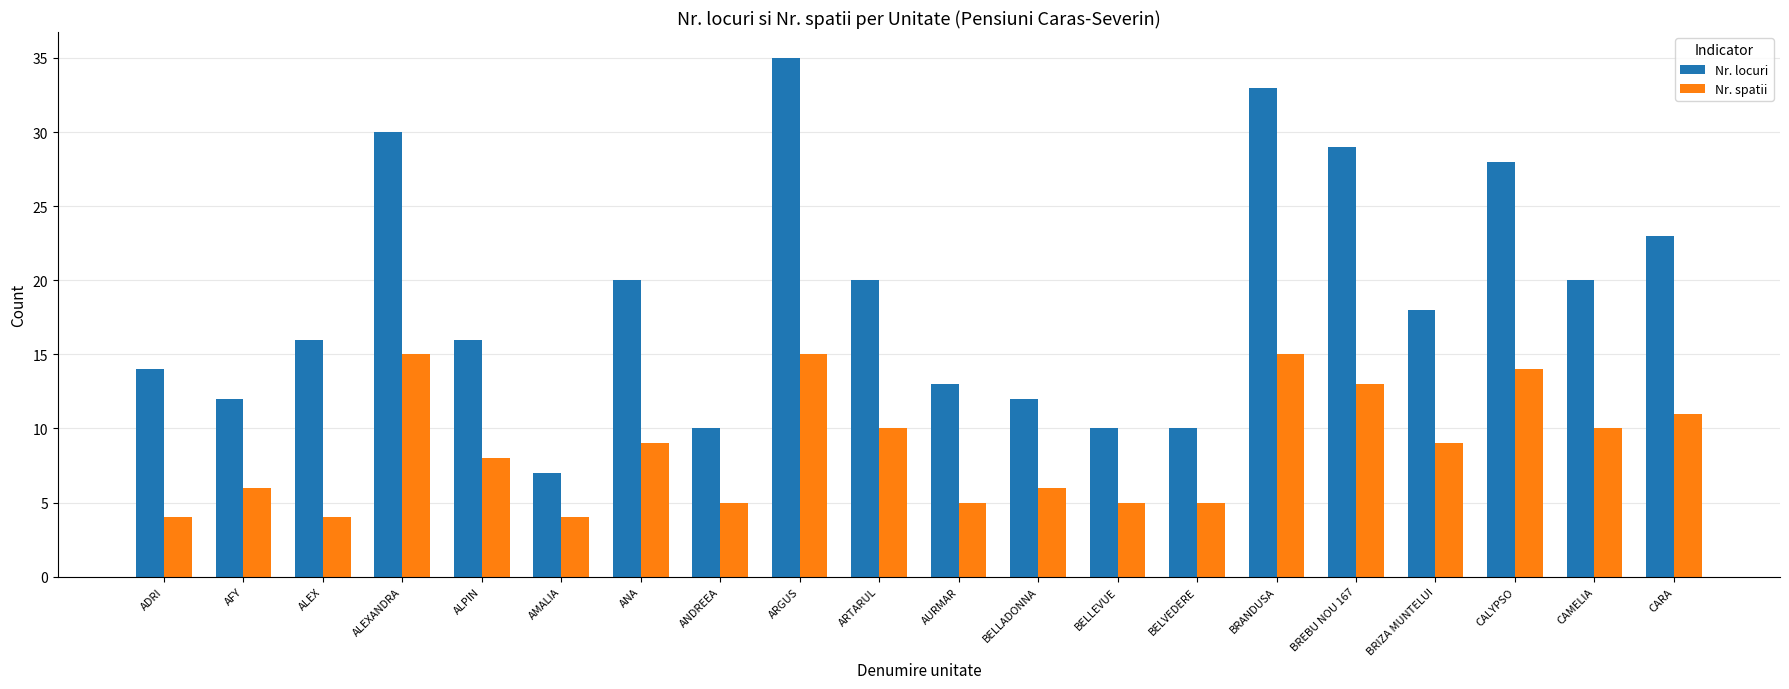

What position from the left is CAMELIA?

19